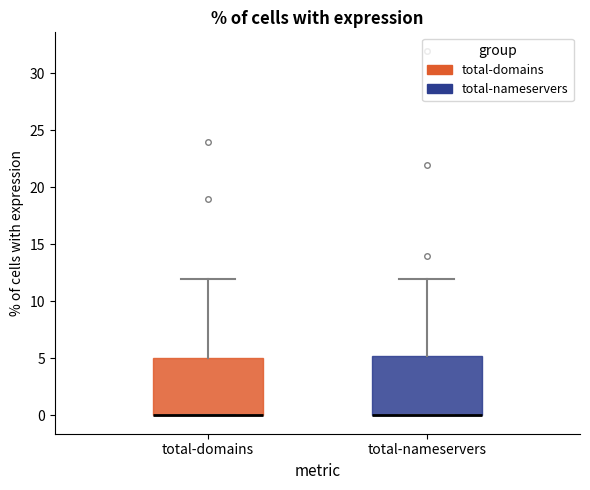

Reading left to right, transcribe this box plot: for each box, give where its median line is, the range the box spans, and where its two whiskers end, as read against the y-axis. The values are not printed on the chart, so give them approximately, as read against the axis.

total-domains: median 0.0 (drawn on the box's lower edge), box 0.0 to 5.0, whiskers 0.0 to 12.0
total-nameservers: median 0.0 (drawn on the box's lower edge), box 0.0 to 5.5, whiskers 0.0 to 12.0